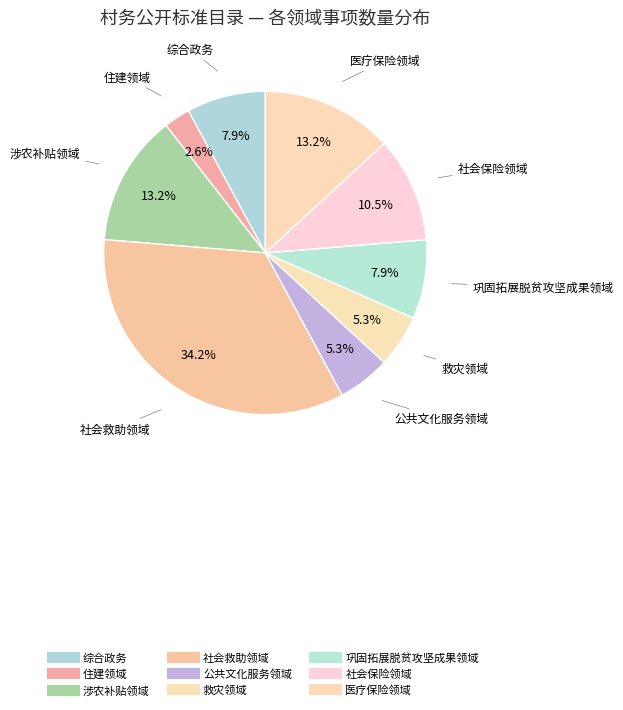

Count the number of slices in the pie.

9